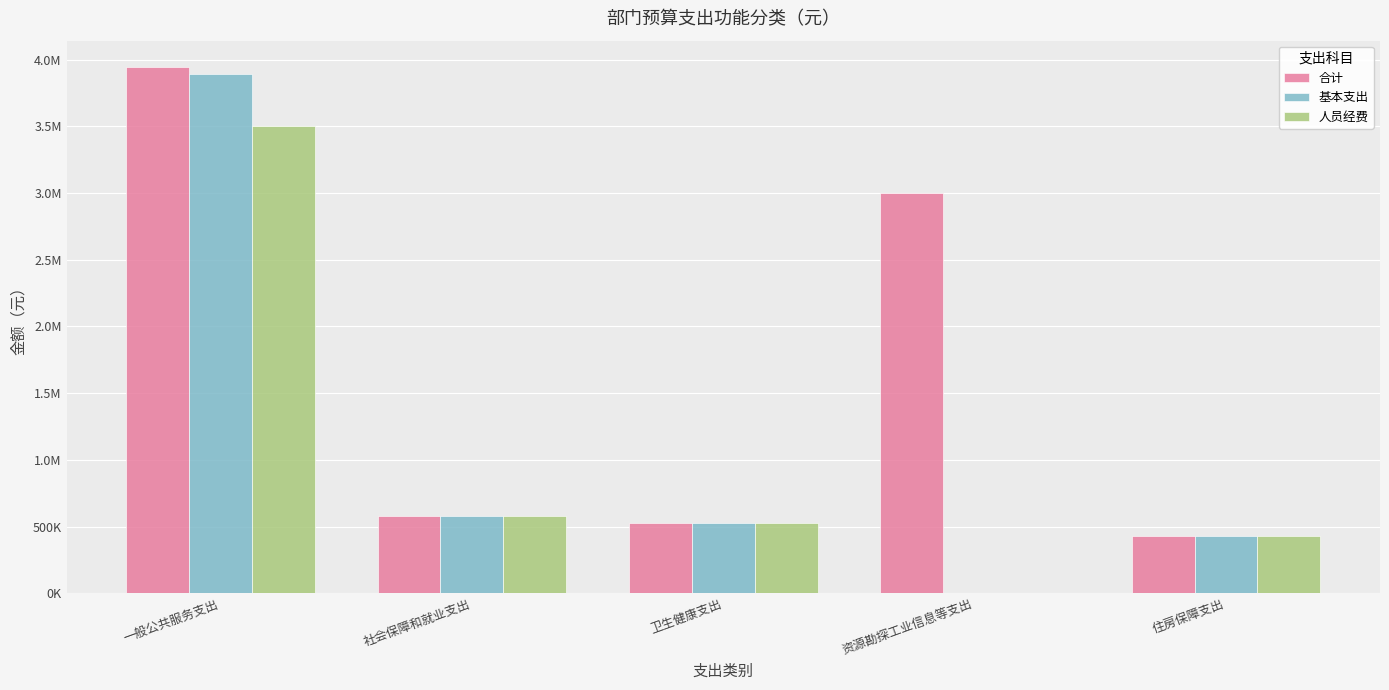

What is the total value across all series at 社会保障和就业支出?

1742411.5